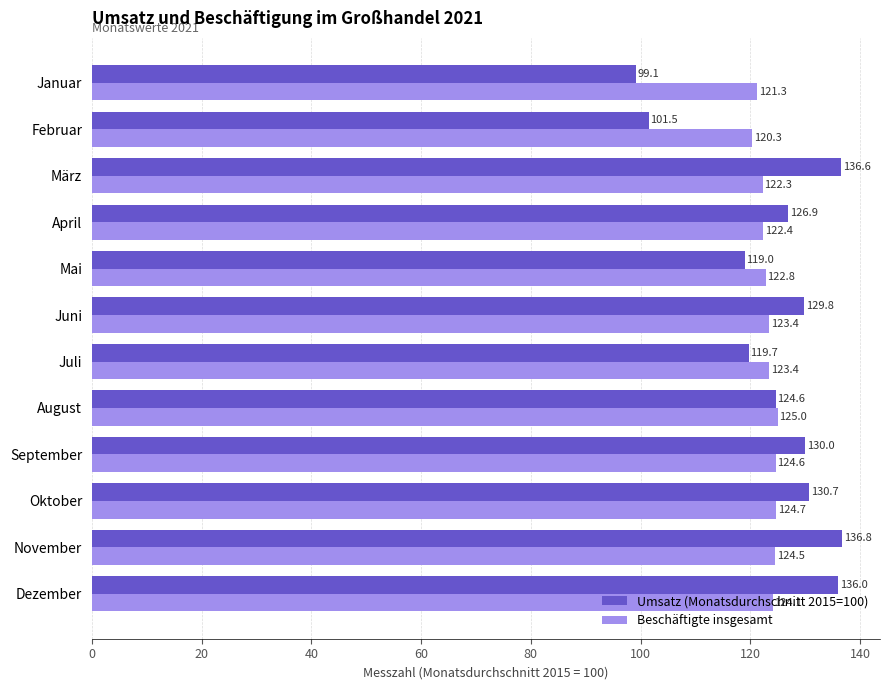

Which series has the largest range (max minus min)?

Umsatz (Monatsdurchschnitt 2015=100)